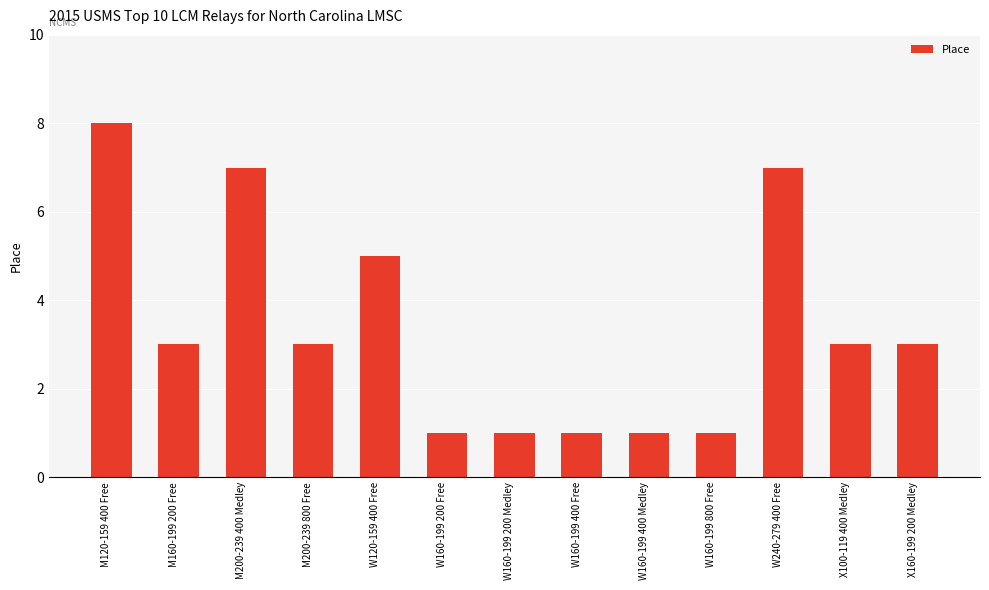

What is the value of the 4th bar from the left?

3